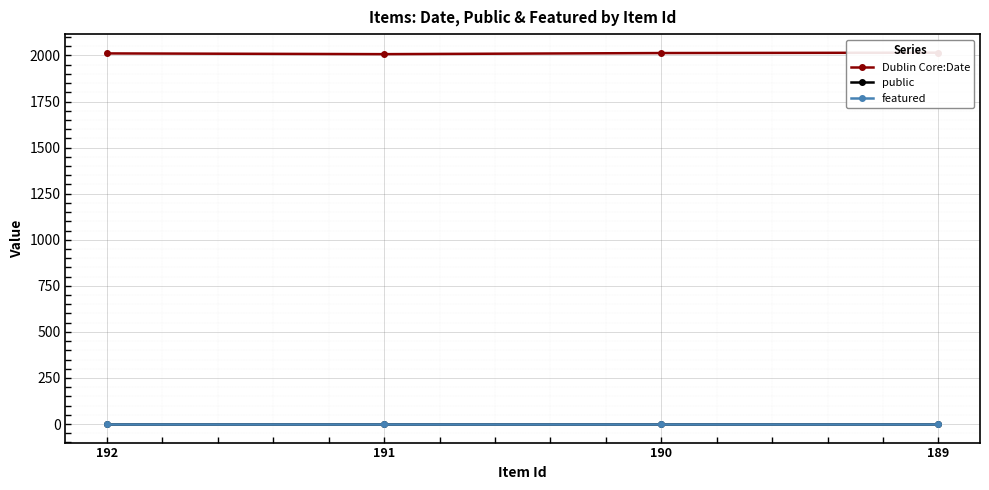

What is the total value across all series at 190?

2014